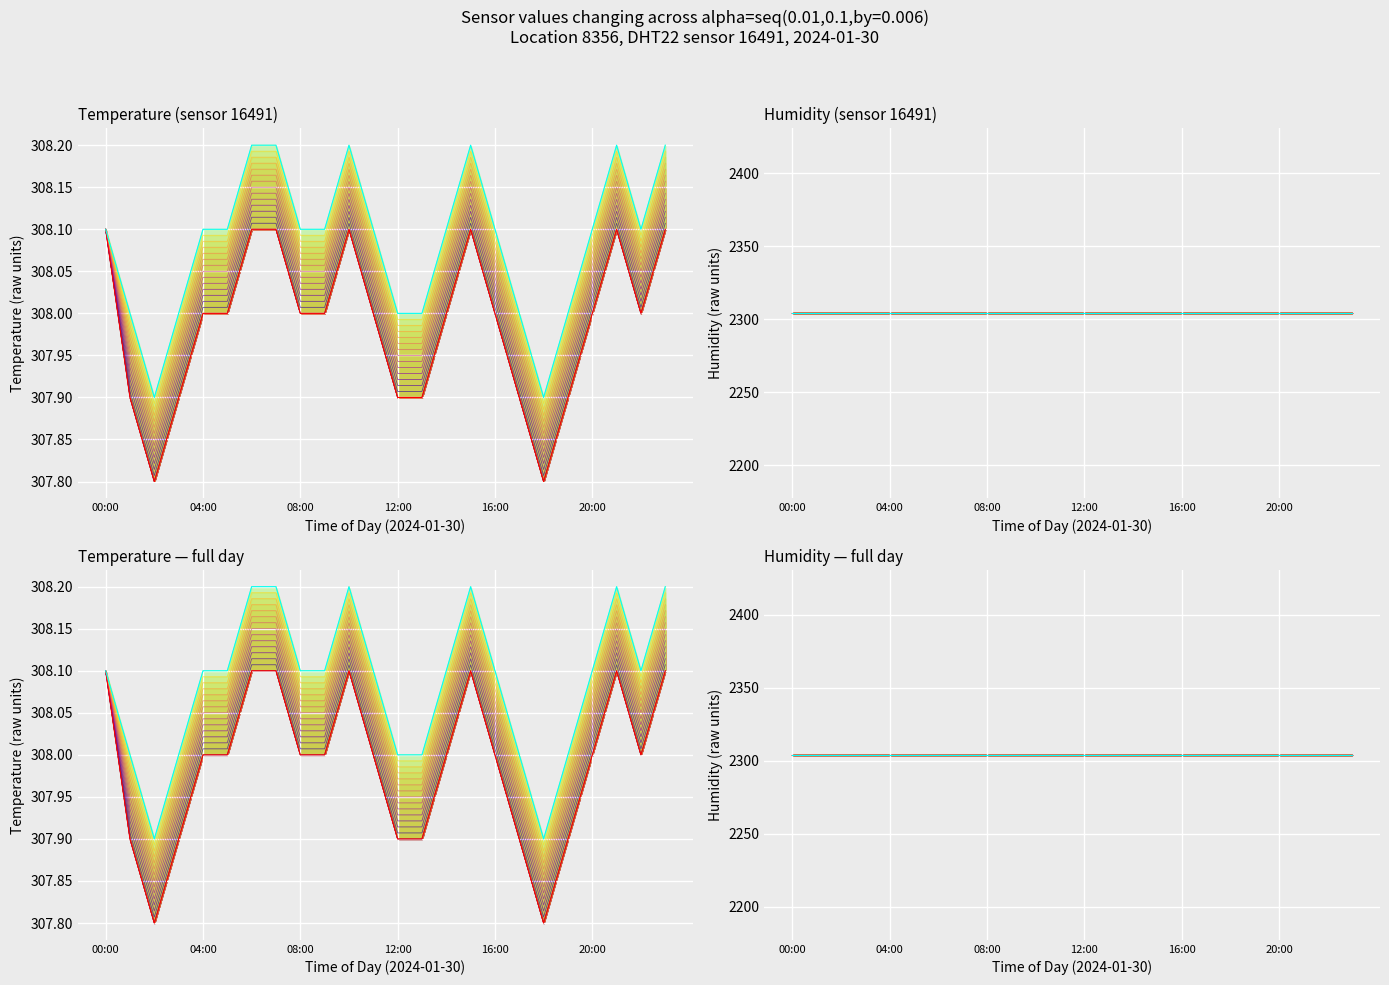

What are all the series names shown in the legend?

temperature, humidity